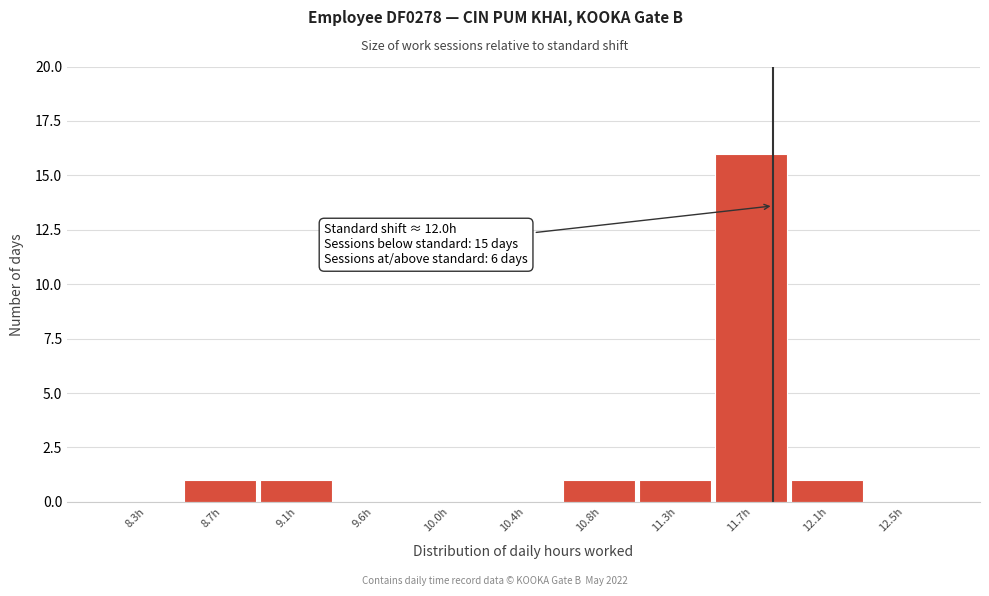

Reading left to right, transcribe all the data shown in this chart.

8.3h=0	8.7h=1	9.1h=1	9.6h=0	10.0h=0	10.4h=0	10.8h=1	11.3h=1	11.7h=16	12.1h=1	12.5h=0